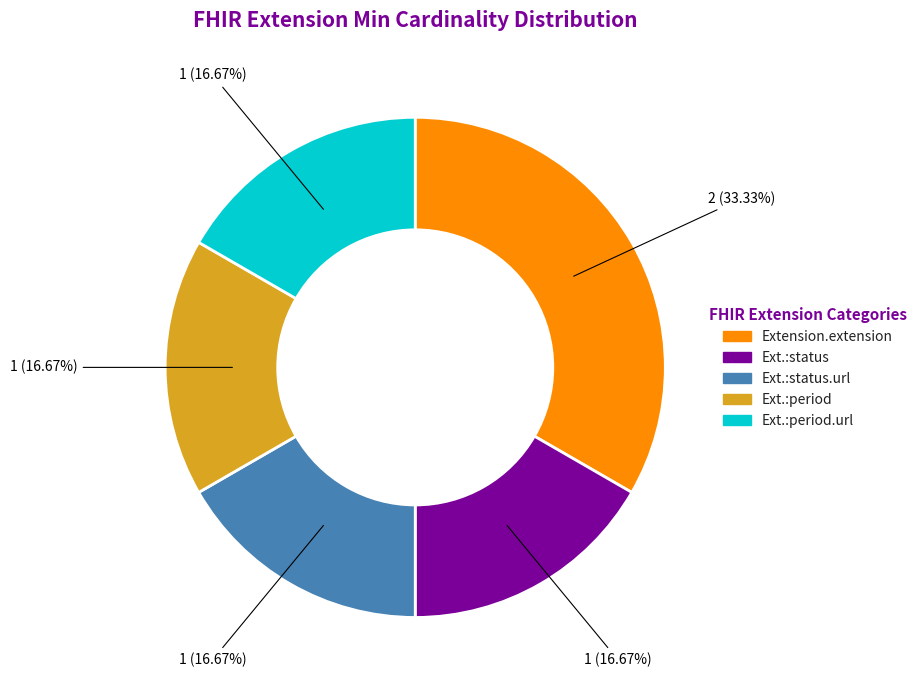

Does any single category account for the majority?

No